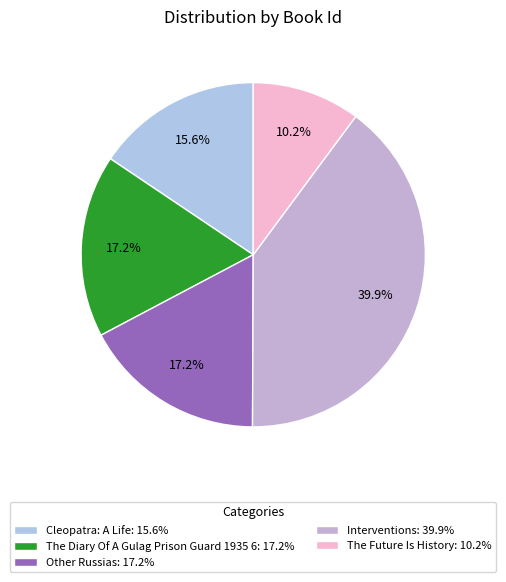

What percentage is the The Diary Of A Gulag Prison Guard 1935 6 slice, to the nearest percent?

17%